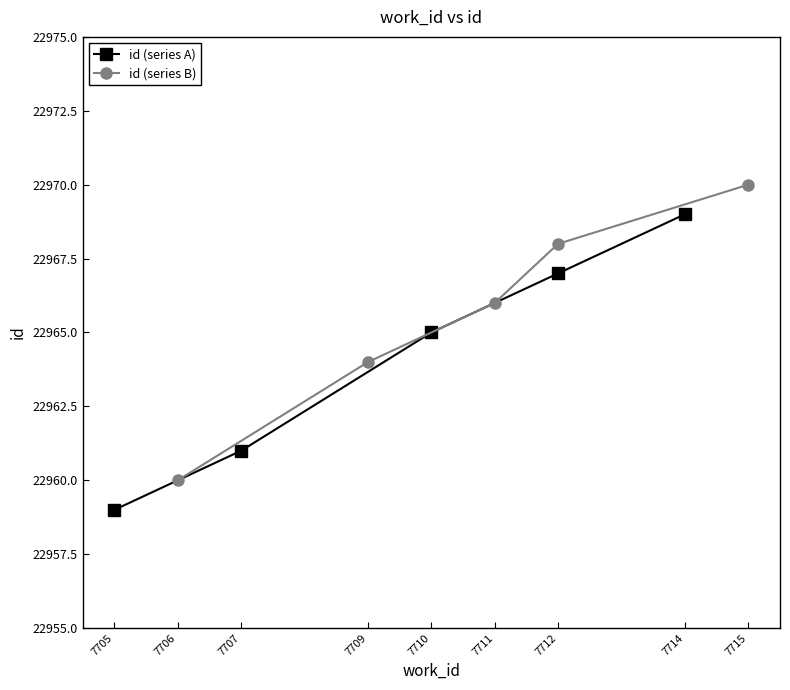

True or false: id (series B) and id (series A) intersect in this chart.

False